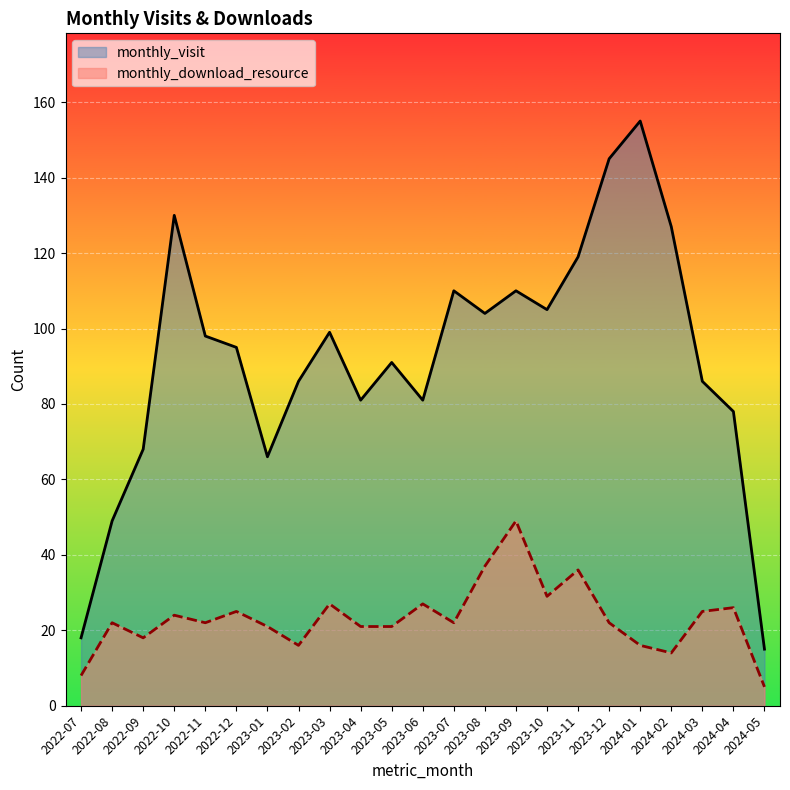

What is the label of the 3rd point from the right?

2024-03